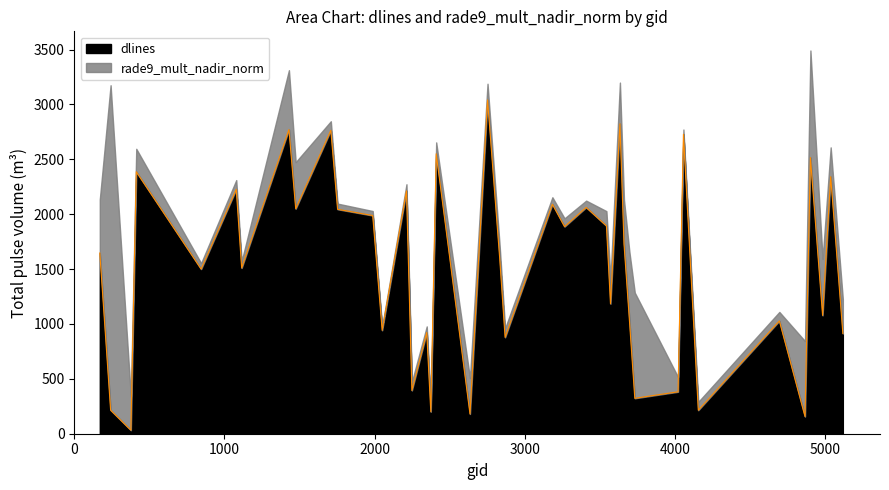

True or false: the data shows 1500 at 845.

True